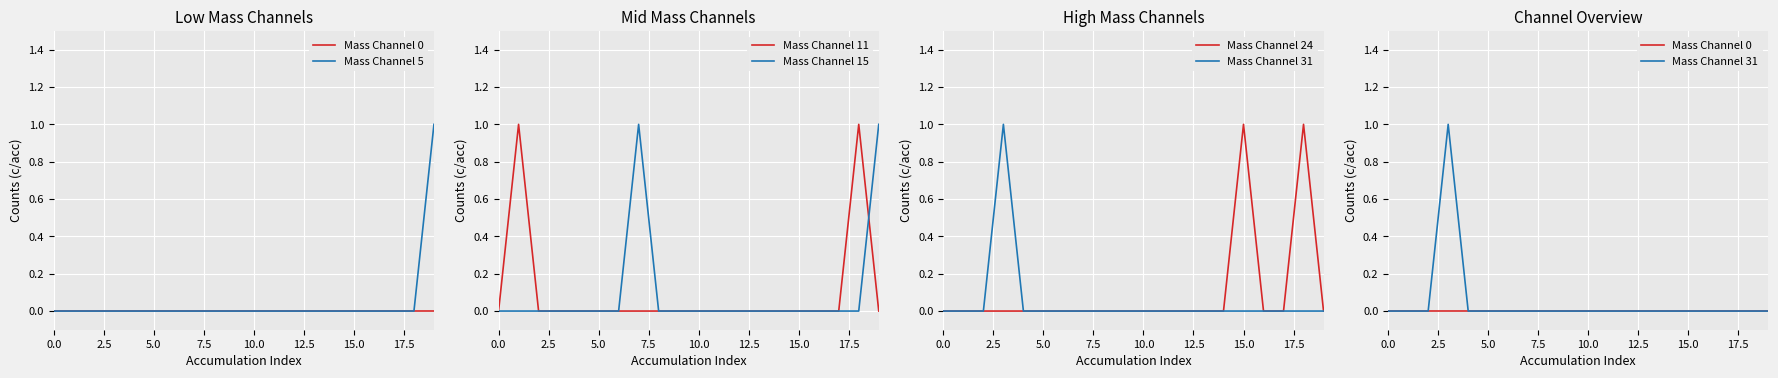

True or false: Mass Channel 0 has more than 0 points higher than both neighbors.

False